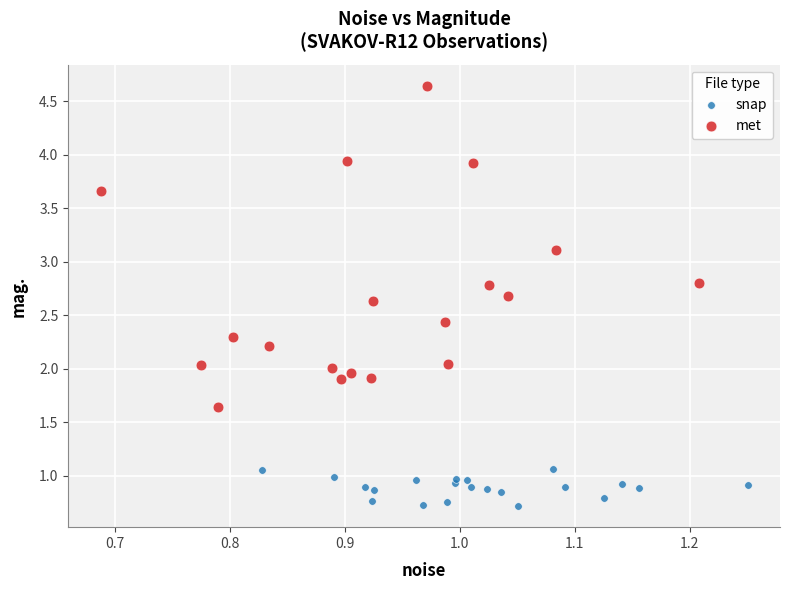

Which series reaches the minimum Y coordinate?

snap